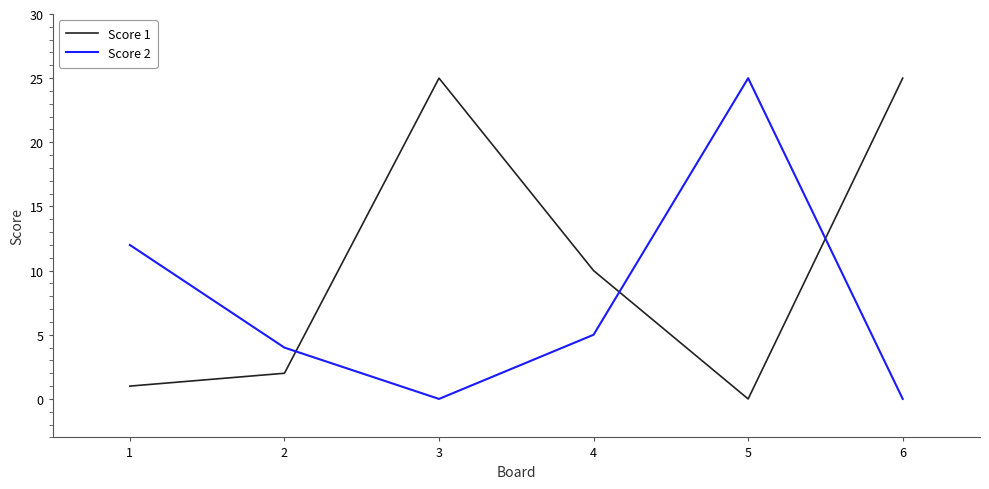

Reading left to right, what are all the values shown in this chart?

Score 1: 1=1	2=2	3=25	4=10	5=0	6=25
Score 2: 1=12	2=4	3=0	4=5	5=25	6=0